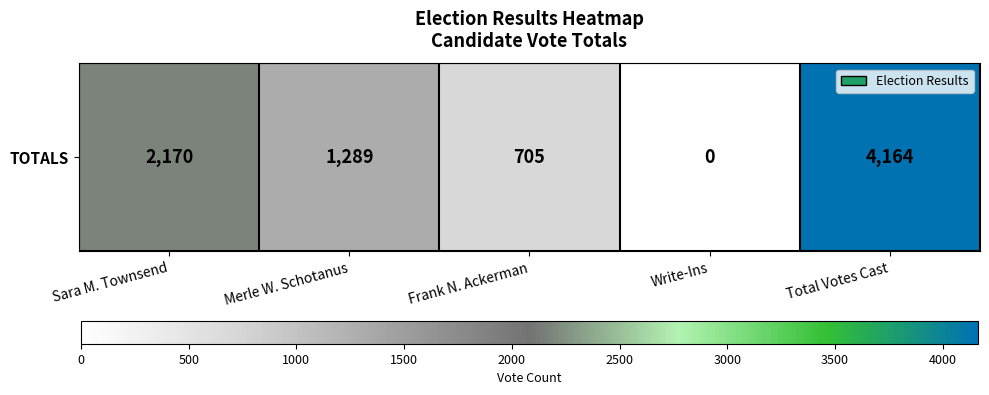

The chart shows a value of 3854 at Sara M. Townsend. True or false?

False